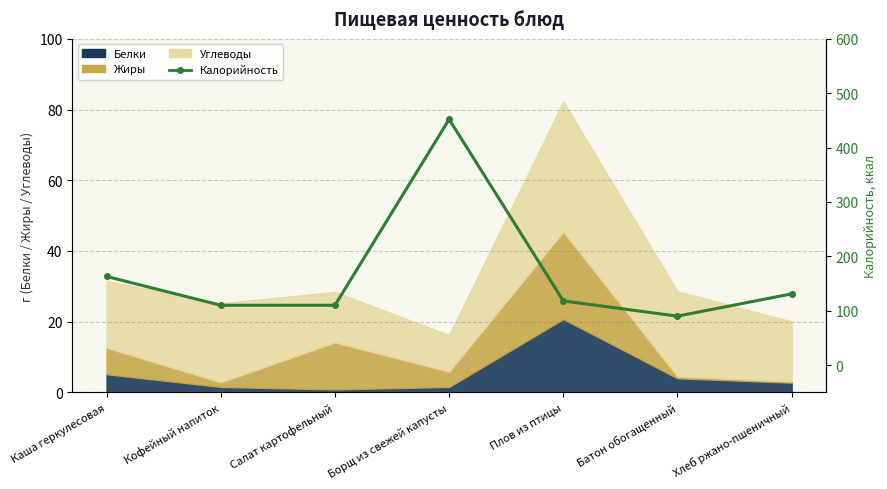

How many categories are shown in the chart?

7